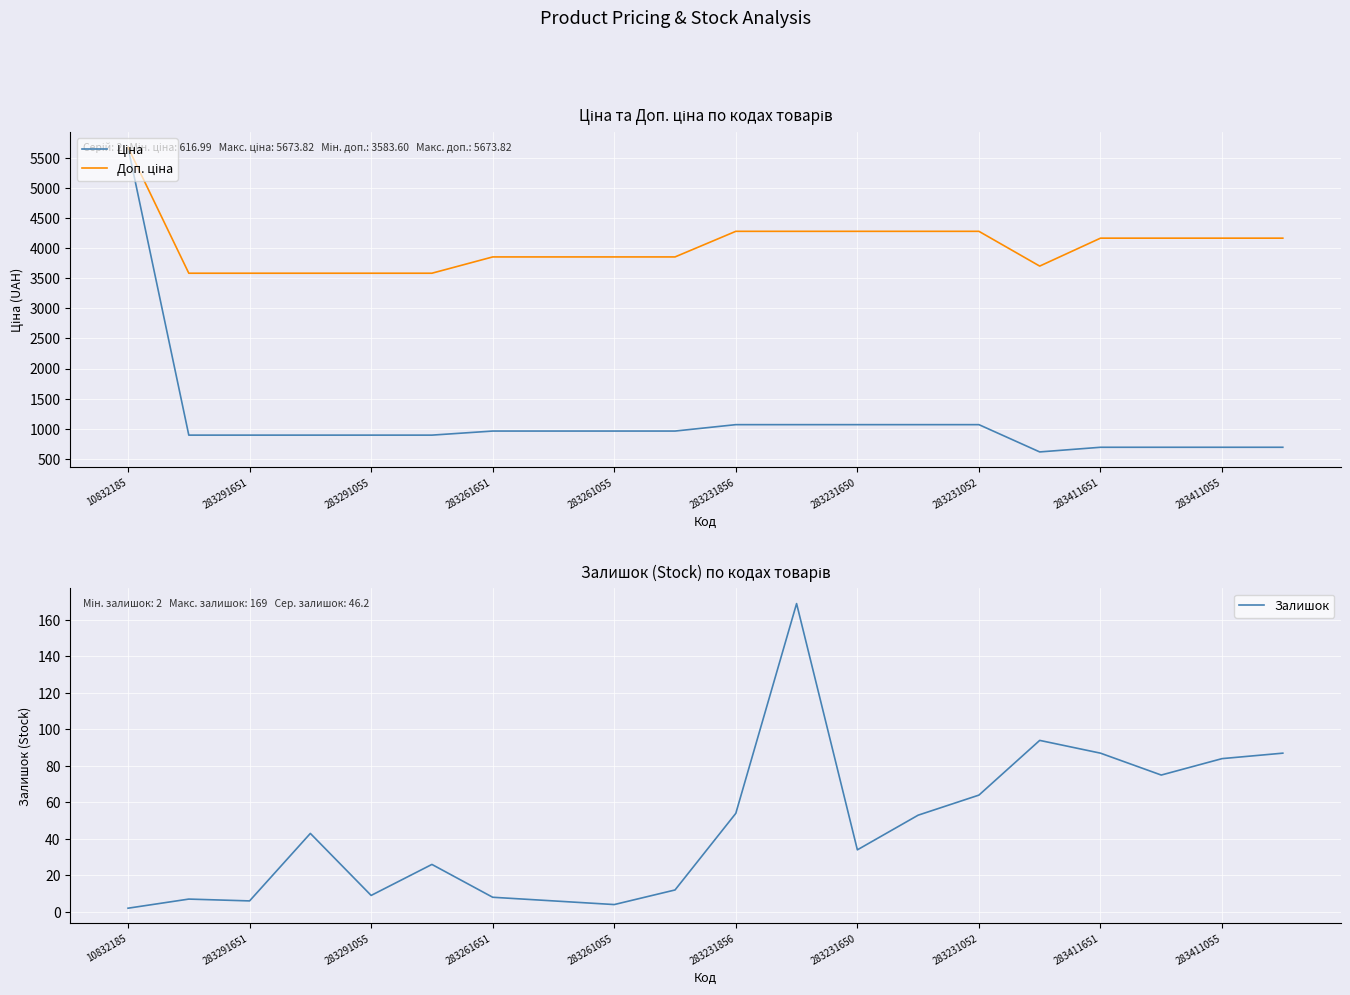

What are all the series names shown in the legend?

Ціна, Доп. ціна, Залишок